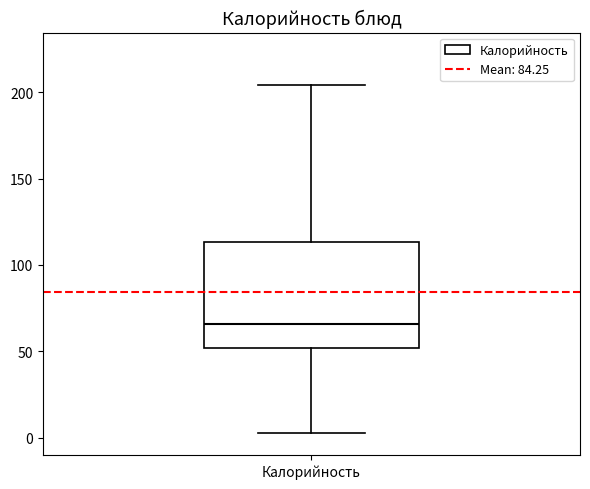

Transcribe this box plot: give where the median line is, the range the box spans, and where the two whiskers end, as read against the y-axis. The values are not printed on the chart, so give them approximately, as read against the axis.

median 65, box 50 to 115, whiskers 5 to 205